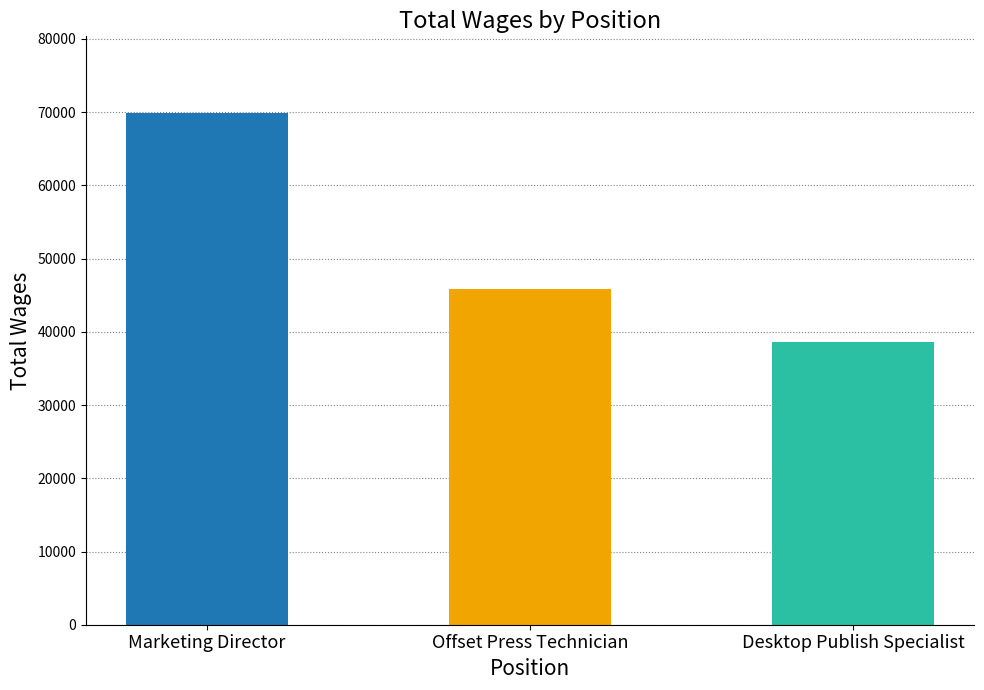

How many categories are shown in the chart?

3